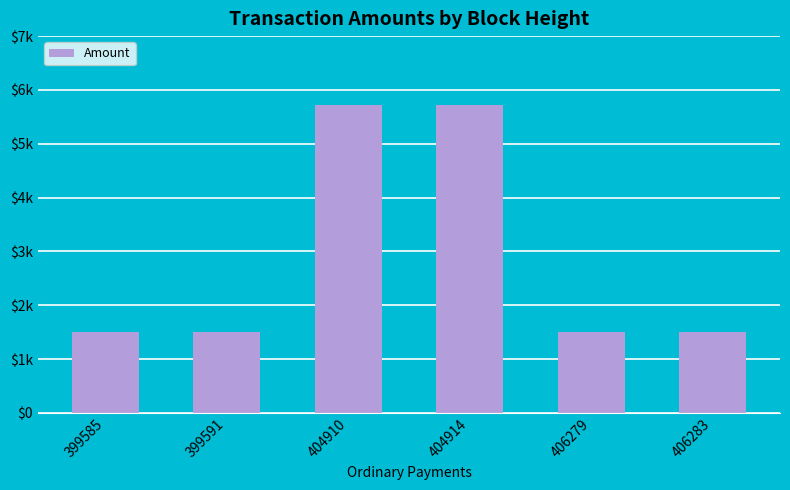

What is the change in value from 399585 to 406283?

+1.0